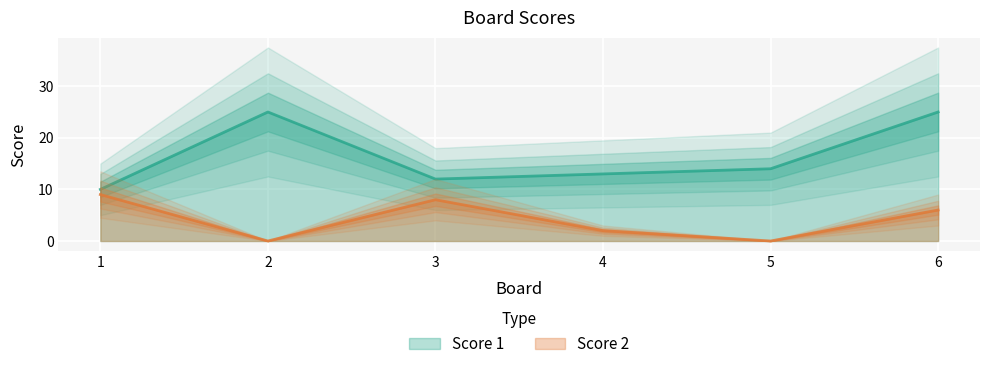

What is the spread (max minus min) of values at 5?

14